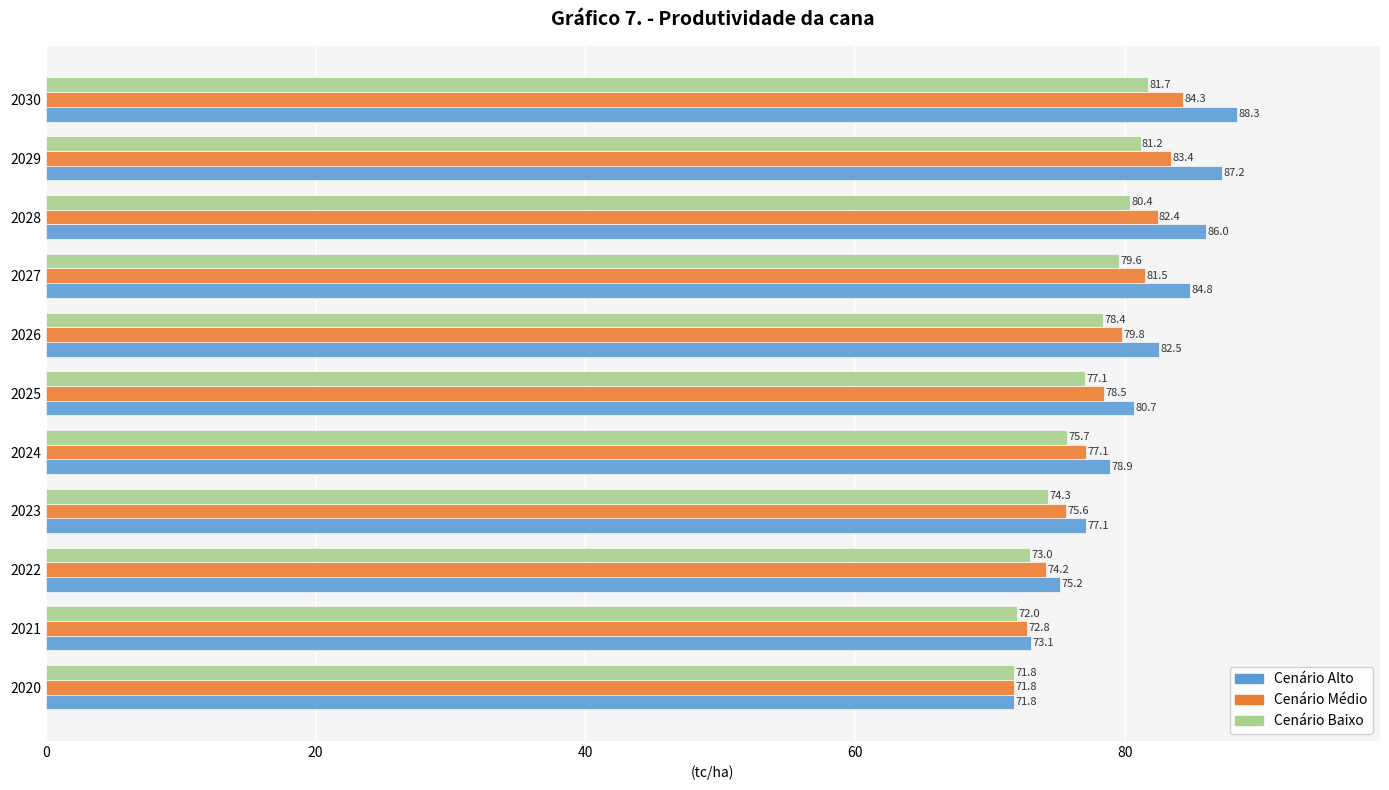

List the series in order of their peak value, lowest first.

Cenário Baixo, Cenário Médio, Cenário Alto